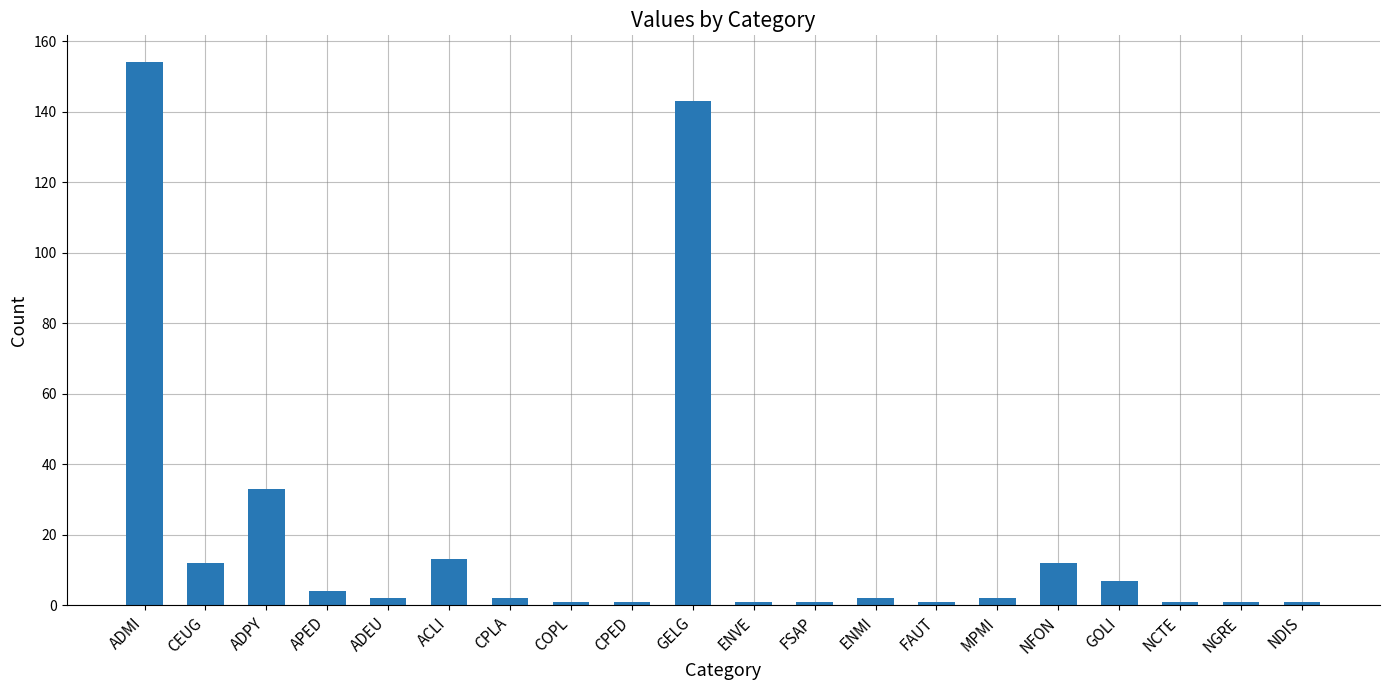

What is the value of the 7th bar from the left?

2